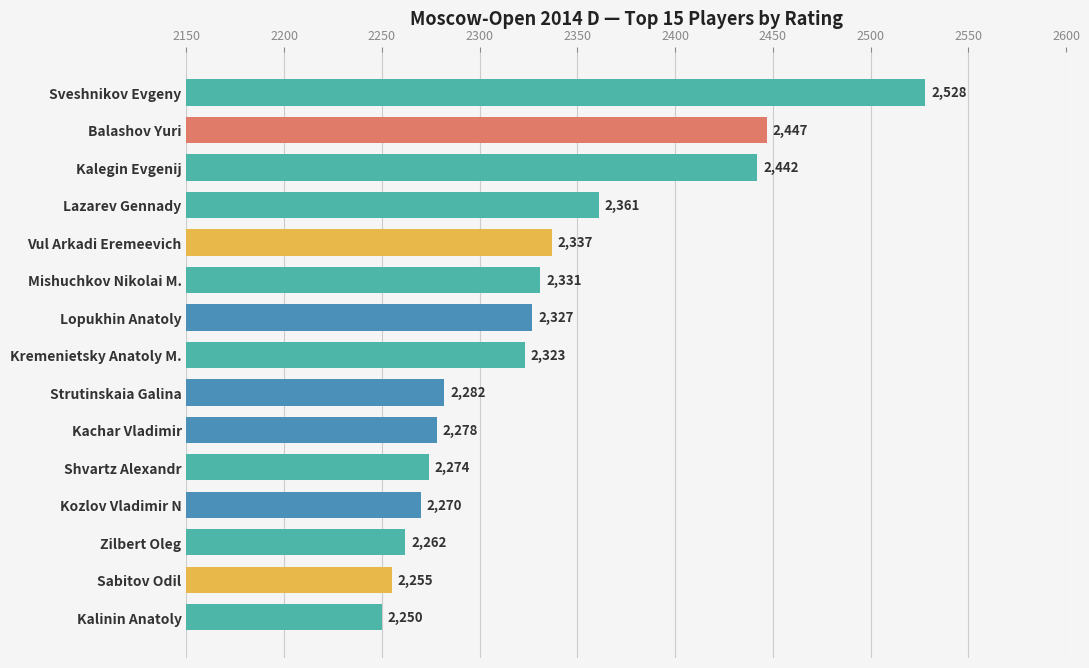

What is the change in value from Kachar Vladimir to Lazarev Gennady?

+83